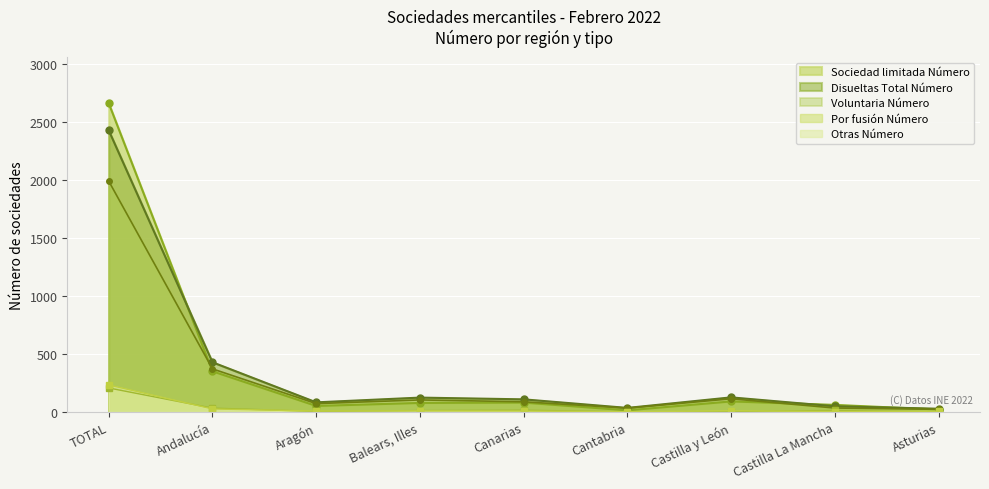

What is the difference between the Por fusión Número values at TOTAL and Andalucía?

174